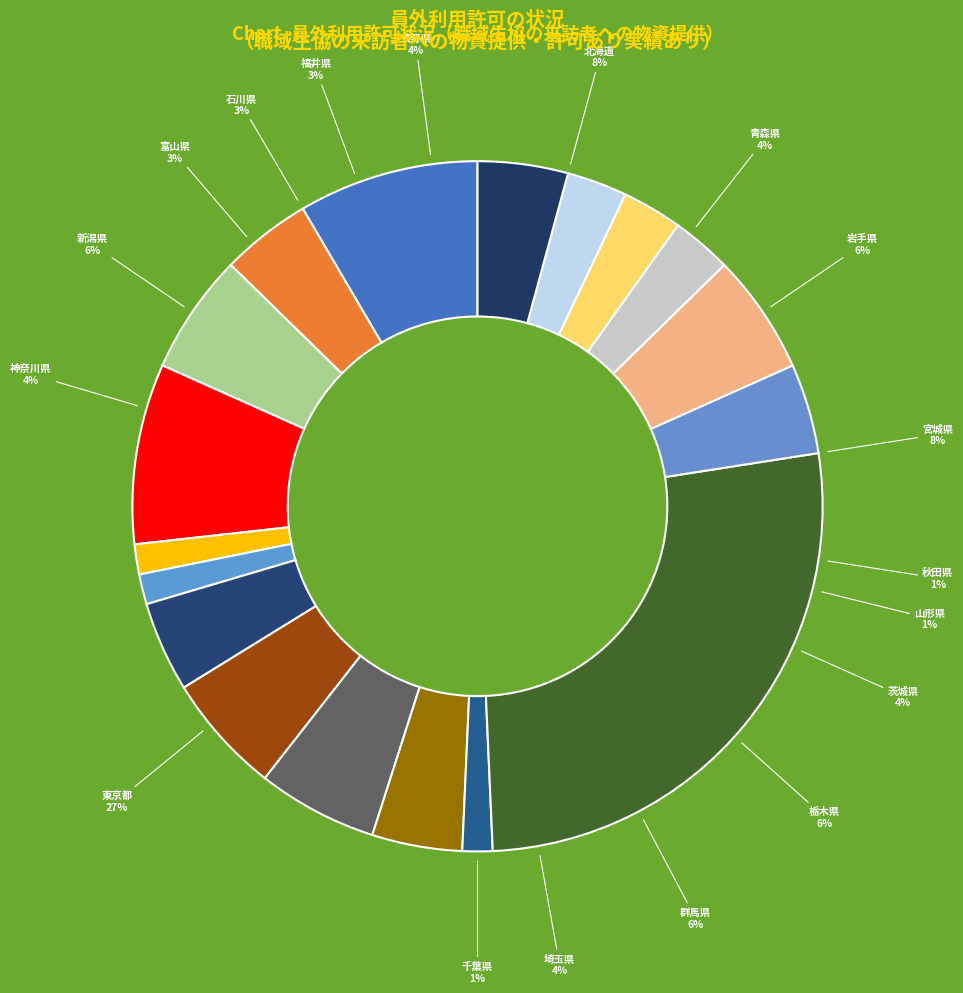

Between 秋田県 and 山梨県, which is larger?

秋田県